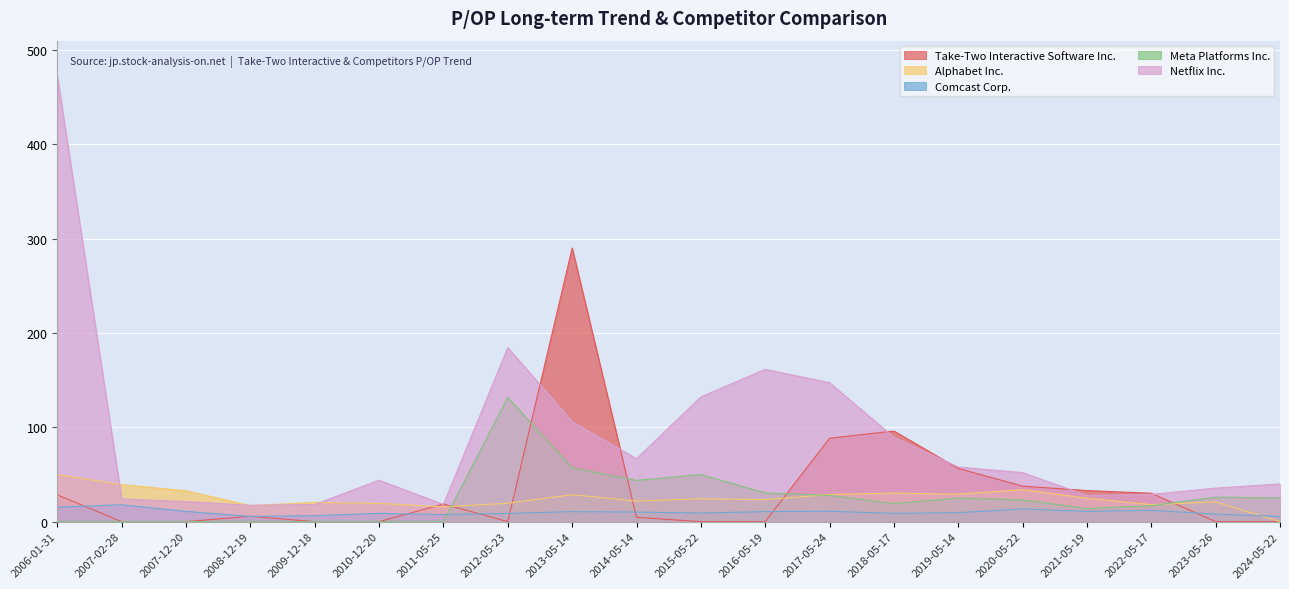

Reading left to right, list all the values displayed in this chart.

Take-Two Interactive Software Inc.: 2006-01-31=28.3	2007-02-28=0.0	2007-12-20=0.0	2008-12-19=5.7	2009-12-18=0.0	2010-12-20=0.0	2011-05-25=18.7	2012-05-23=0.0	2013-05-14=290.0	2014-05-14=4.5	2015-05-22=0.0	2016-05-19=0.0	2017-05-24=88.4	2018-05-17=96.1	2019-05-14=56.4	2020-05-22=37.6	2021-05-19=33.0	2022-05-17=30.1	2023-05-26=0.0	2024-05-22=0.0
Alphabet Inc.: 2006-01-31=49.9	2007-02-28=39.3	2007-12-20=32.6	2008-12-19=17.0	2009-12-18=20.4	2010-12-20=19.3	2011-05-25=15.7	2012-05-23=19.5	2013-05-14=28.6	2014-05-14=21.8	2015-05-22=24.3	2016-05-19=23.4	2017-05-24=28.7	2018-05-17=30.3	2019-05-14=29.1	2020-05-22=33.9	2021-05-19=24.9	2022-05-17=18.0	2023-05-26=20.9	2024-05-22=0.0
Comcast Corp.: 2006-01-31=15.4	2007-02-28=17.9	2007-12-20=10.9	2008-12-19=5.5	2009-12-18=6.3	2010-12-20=8.8	2011-05-25=7.5	2012-05-23=8.7	2013-05-14=10.6	2014-05-14=10.1	2015-05-22=9.1	2016-05-19=10.6	2017-05-24=11.0	2018-05-17=8.7	2019-05-14=9.5	2020-05-22=13.5	2021-05-19=10.9	2022-05-17=12.0	2023-05-26=7.9	2024-05-22=5.5
Meta Platforms Inc.: 2006-01-31=0.0	2007-02-28=0.0	2007-12-20=0.0	2008-12-19=0.0	2009-12-18=0.0	2010-12-20=0.0	2011-05-25=0.0	2012-05-23=131.6	2013-05-14=56.9	2014-05-14=43.7	2015-05-22=49.9	2016-05-19=30.5	2017-05-24=27.8	2018-05-17=19.1	2019-05-14=24.9	2020-05-22=23.1	2021-05-19=13.8	2022-05-17=16.9	2023-05-26=25.9	2024-05-22=25.1
Netflix Inc.: 2006-01-31=472.1	2007-02-28=24.0	2007-12-20=21.2	2008-12-19=17.3	2009-12-18=18.2	2010-12-20=43.9	2011-05-25=18.3	2012-05-23=184.6	2013-05-14=105.9	2014-05-14=66.7	2015-05-22=132.2	2016-05-19=161.4	2017-05-24=147.2	2018-05-17=89.5	2019-05-14=57.8	2020-05-22=52.0	2021-05-19=27.7	2022-05-17=28.9	2023-05-26=35.5	2024-05-22=39.9